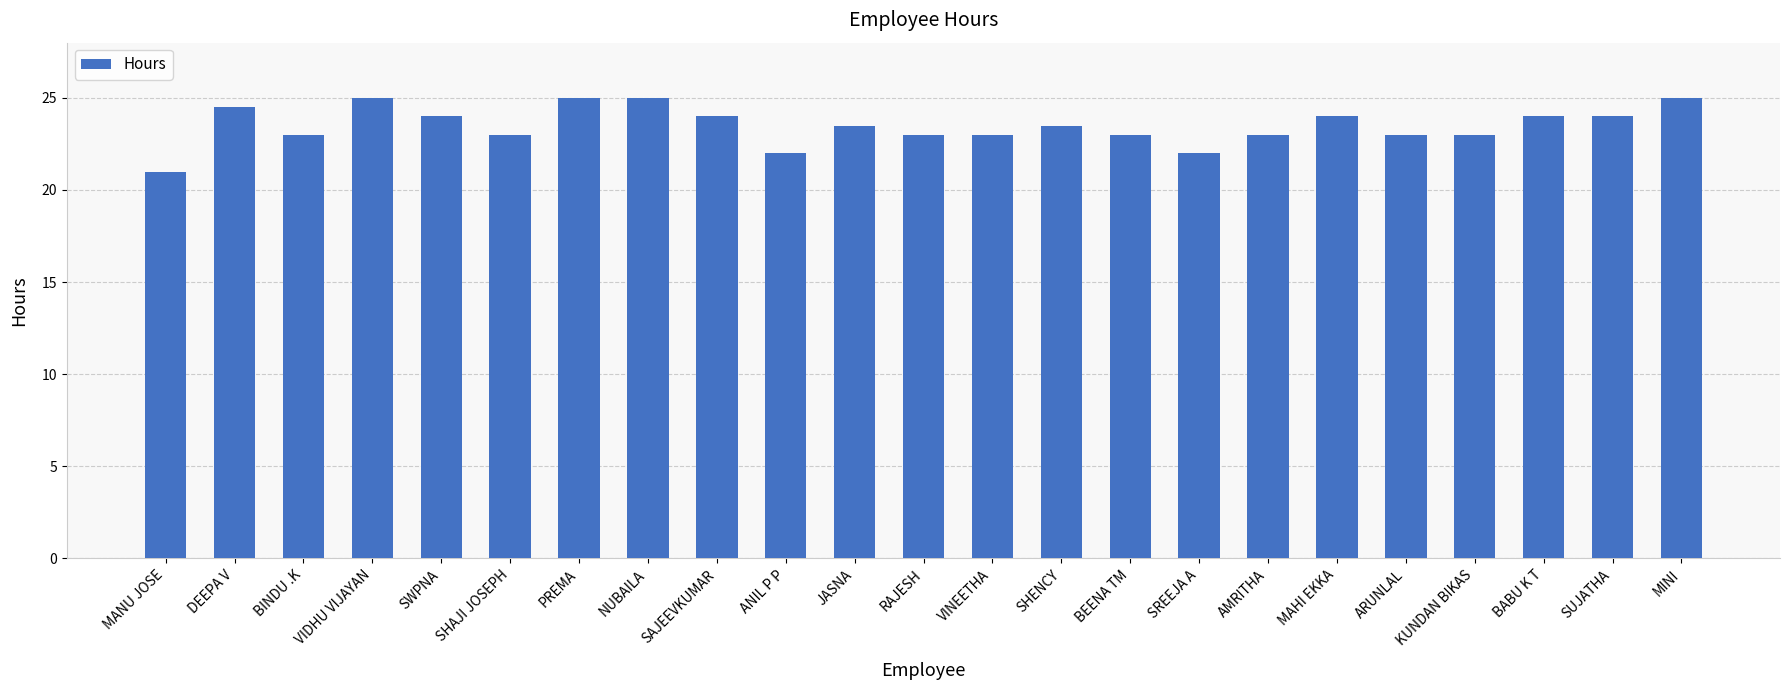

Which has a higher value, SREEJA A or MAHI EKKA?

MAHI EKKA